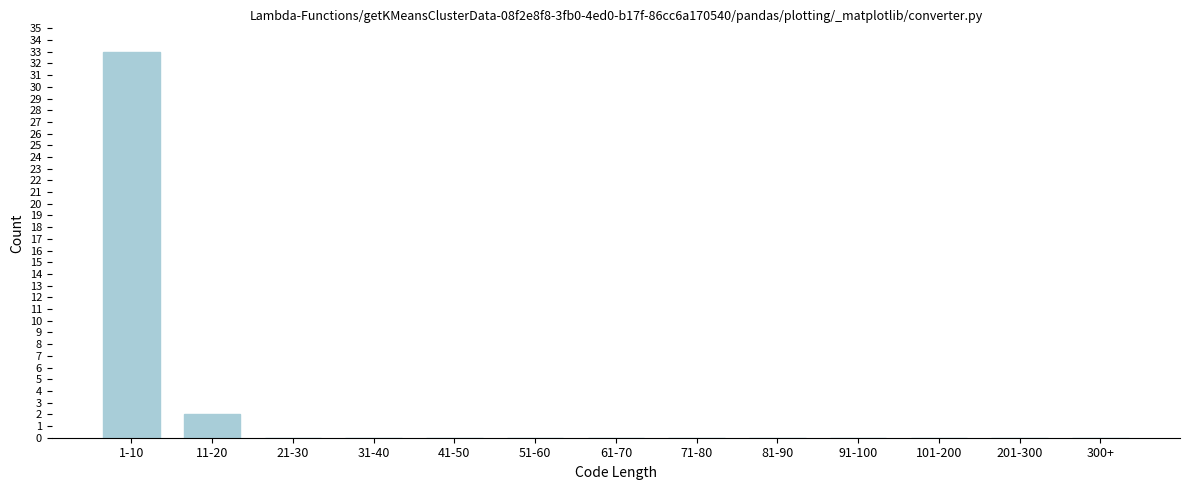

Reading left to right, list all the values displayed in this chart.

1-10=33	11-20=2	21-30=0	31-40=0	41-50=0	51-60=0	61-70=0	71-80=0	81-90=0	91-100=0	101-200=0	201-300=0	300+=0